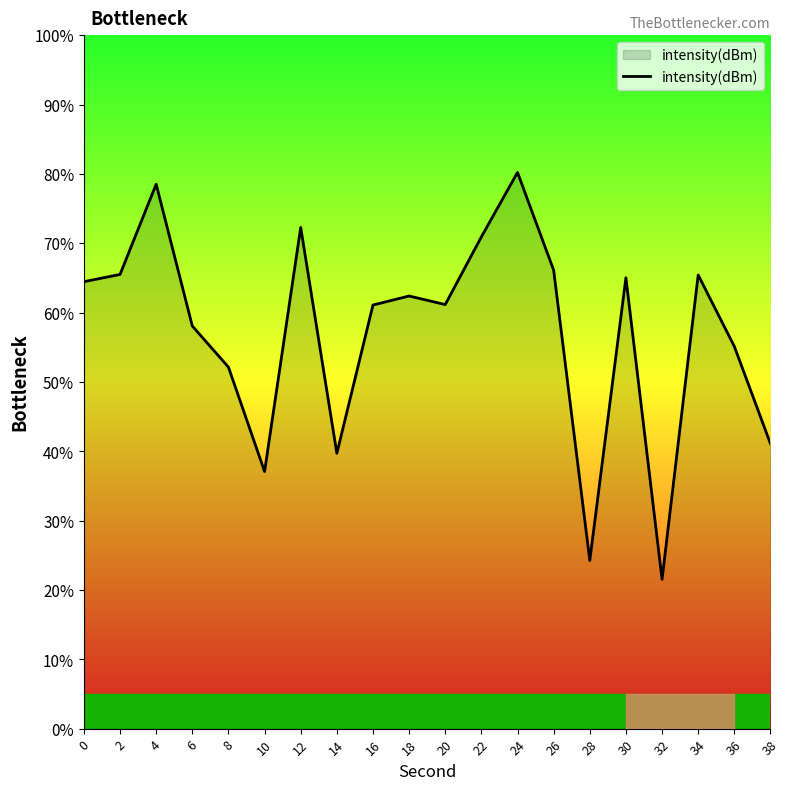

What is the smallest value displayed?

21.5